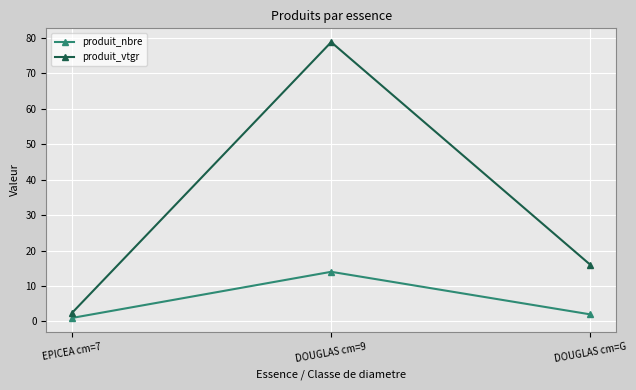

List the labels in order of produit_nbre value, largest first.

DOUGLAS cm=9, DOUGLAS cm=G, EPICEA cm=7